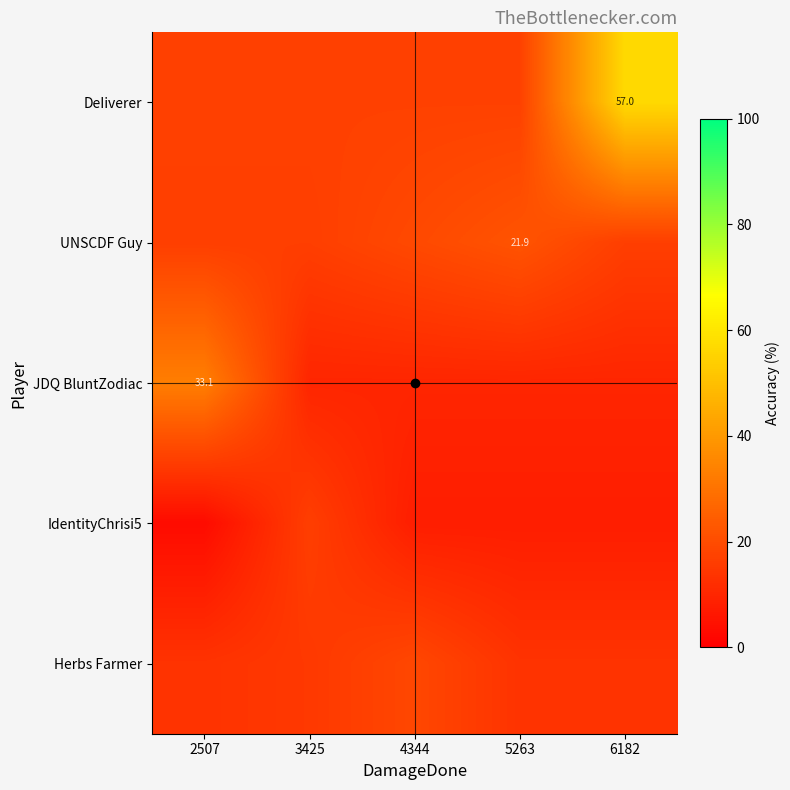

What is the sum of the JDQ BluntZodiac values at 6182 and 3425?

19.9